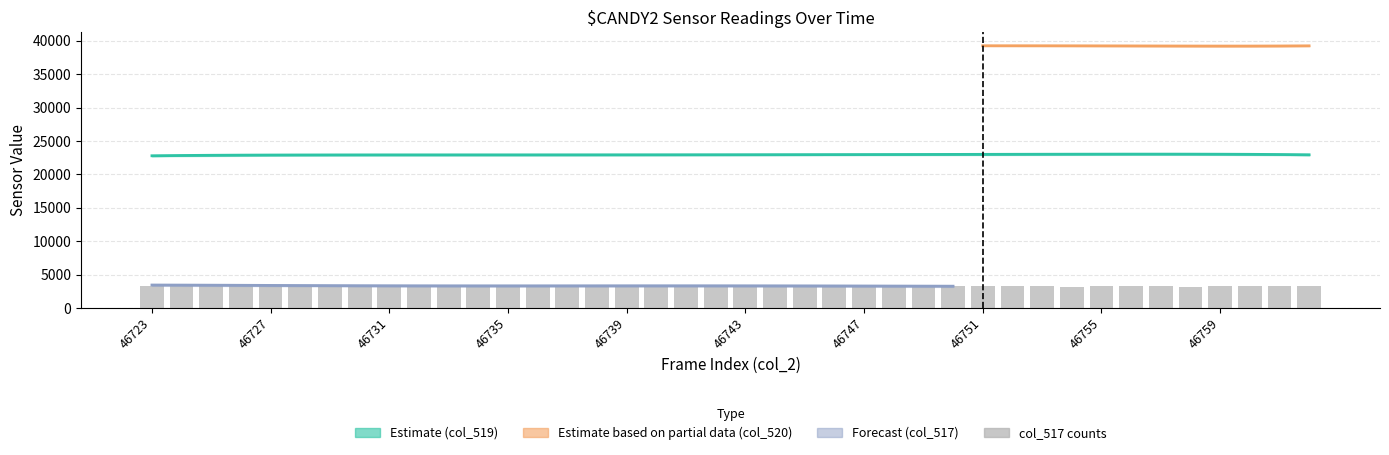

What is the average value of the col_520 series?

39261